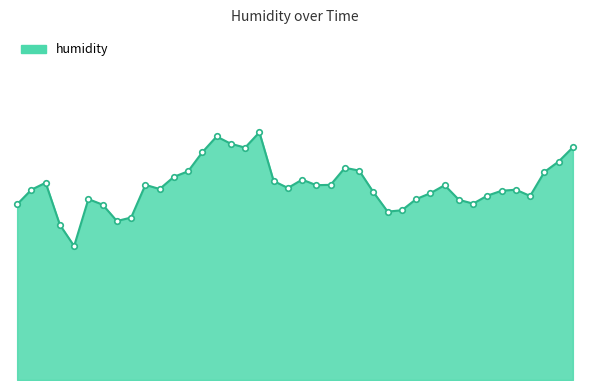

Reading left to right, transcribe all the data shown in this chart.

60.0	60.5	60.7	59.5	58.9	60.2	60.0	59.6	59.7	60.6	60.5	60.8	61.0	61.5	62.0	61.8	61.7	62.1	60.7	60.5	60.8	60.6	60.6	61.1	61.0	60.4	59.8	59.9	60.2	60.4	60.6	60.2	60.1	60.3	60.4	60.5	60.3	61.0	61.3	61.7